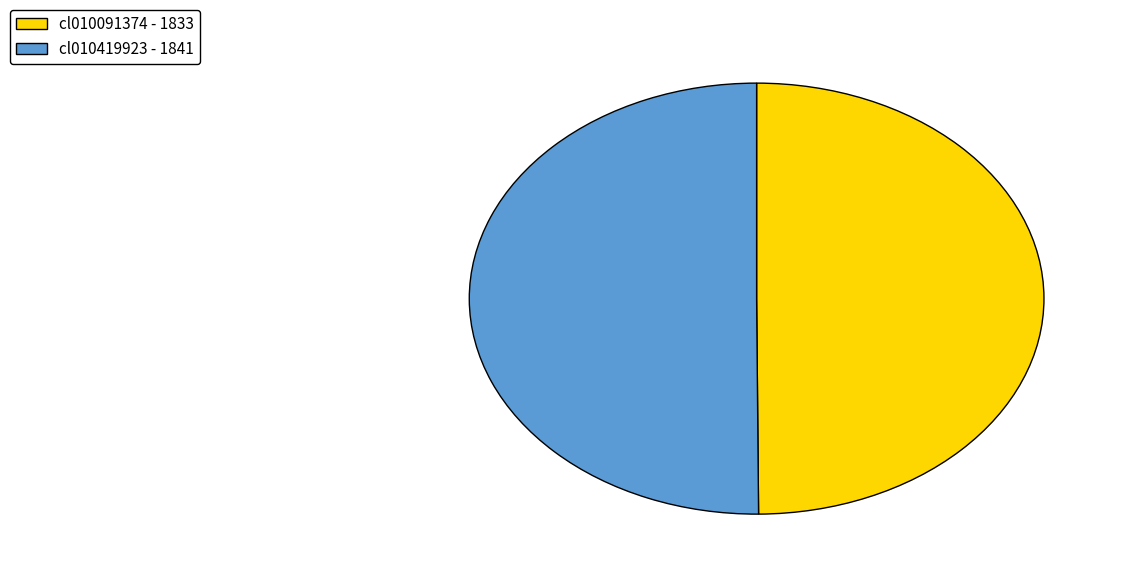

Do cl010091374 - 1833 and cl010419923 - 1841 together represent more than half of the pie?

Yes